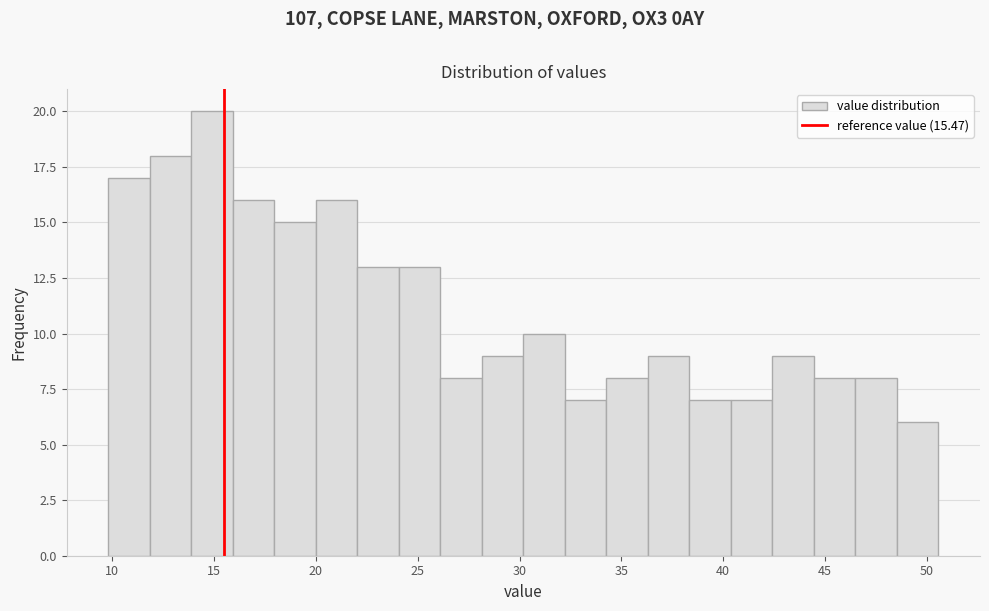

What is the height of the bar covering 44.5 to 46.5 on the x-axis? Neither the bar edges nor the heights are printed on the chart, so give them approximately, as read against the axes.

8